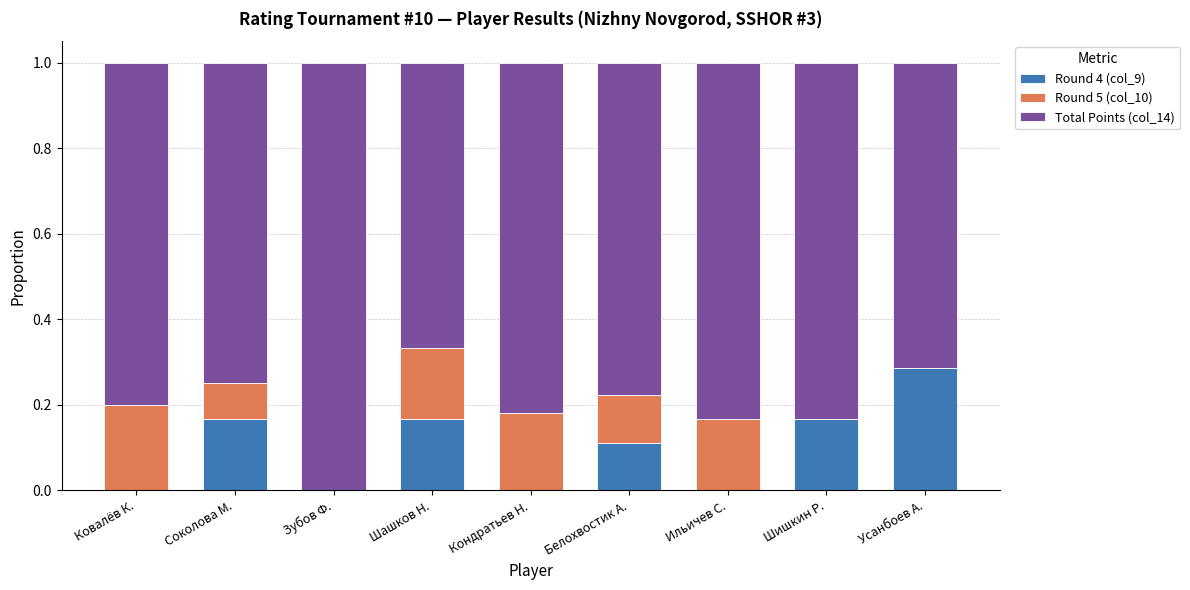

What is the sum of all Round 4 (col_9) values?

0.9